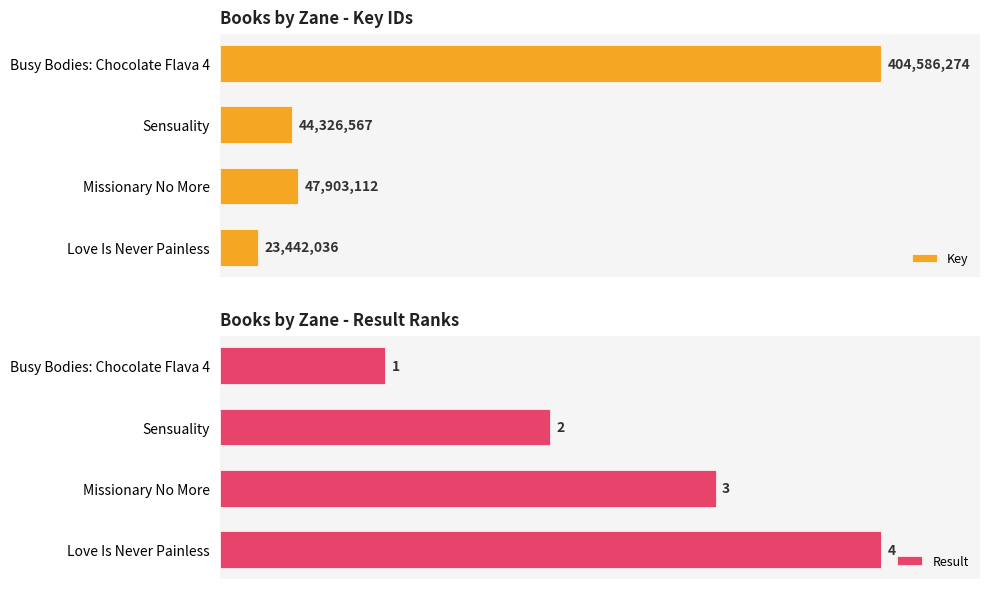

What is the value of the Result bar at the 2nd from the left?

2